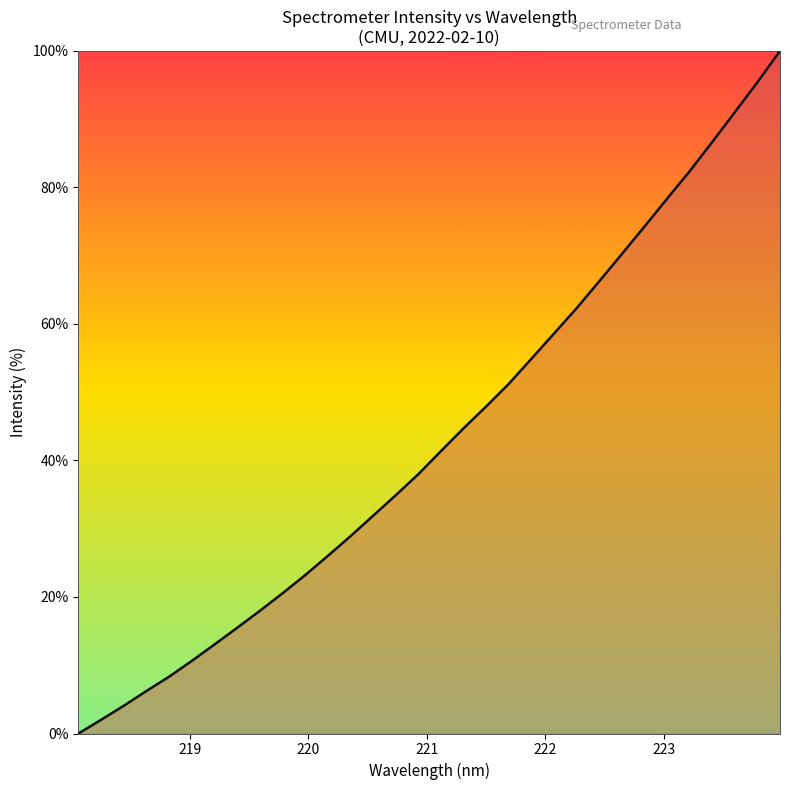

Does the chart have visible grid lines?

No